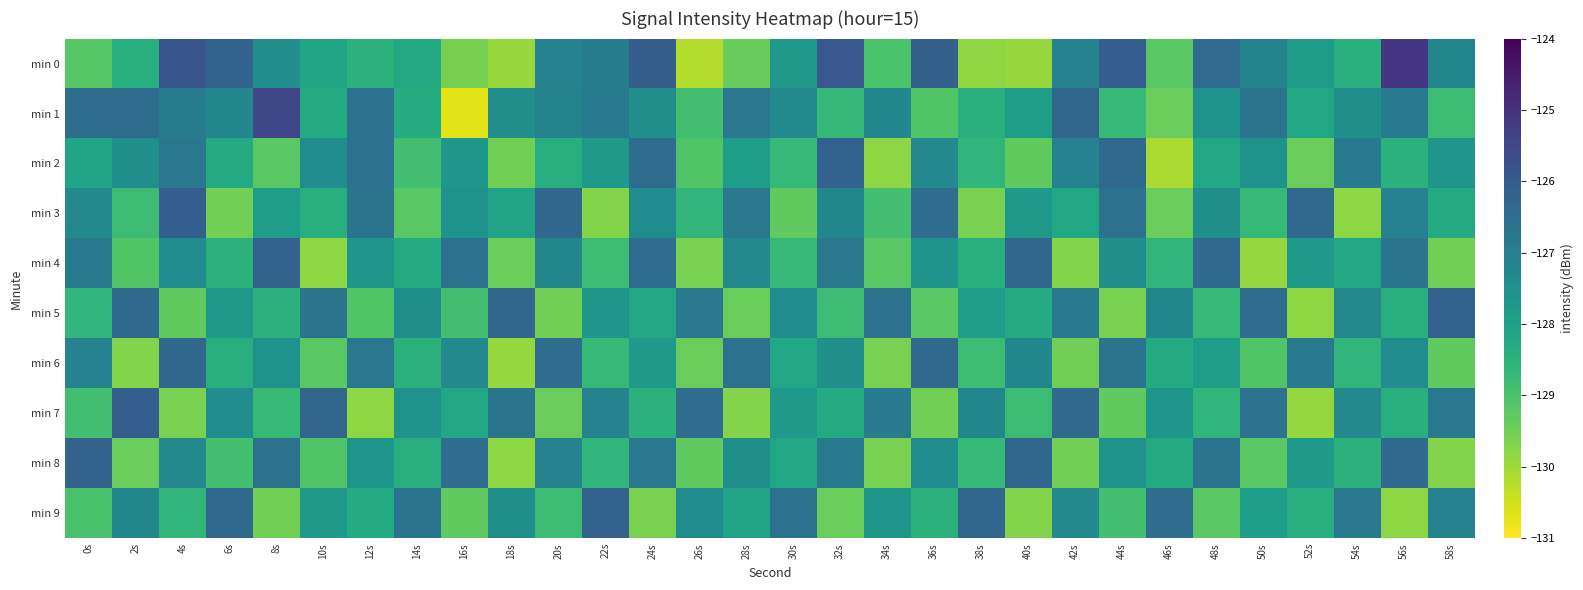

Reading left to right, transcribe all the data shown in this chart.

min 0: 0s=-129.2	2s=-128.4	4s=-125.9	6s=-126.2	8s=-127.4	10s=-128.1	12s=-128.5	14s=-128.2	16s=-129.6	18s=-129.9	20s=-127.1	22s=-126.9	24s=-126.1	26s=-130.2	28s=-129.4	30s=-127.8	32s=-125.9	34s=-129.0	36s=-126.2	38s=-129.8	40s=-129.9	42s=-127.1	44s=-126.1	46s=-129.2	48s=-126.5	50s=-127.2	52s=-127.9	54s=-128.4	56s=-125.1	58s=-127.2
min 1: 0s=-126.5	2s=-126.5	4s=-127.0	6s=-127.2	8s=-125.5	10s=-128.3	12s=-126.6	14s=-128.3	16s=-130.7	18s=-127.5	20s=-127.1	22s=-126.9	24s=-127.5	26s=-128.9	28s=-126.8	30s=-127.3	32s=-128.7	34s=-127.2	36s=-129.1	38s=-128.4	40s=-127.9	42s=-126.3	44s=-128.7	46s=-129.4	48s=-127.6	50s=-126.7	52s=-128.2	54s=-127.5	56s=-126.9	58s=-128.8
min 2: 0s=-128.1	2s=-127.5	4s=-126.8	6s=-128.3	8s=-129.2	10s=-127.4	12s=-126.6	14s=-128.9	16s=-127.7	18s=-129.5	20s=-128.4	22s=-127.8	24s=-126.5	26s=-129.1	28s=-127.9	30s=-128.7	32s=-126.2	34s=-129.8	36s=-127.3	38s=-128.6	40s=-129.3	42s=-127.1	44s=-126.4	46s=-130.1	48s=-128.2	50s=-127.6	52s=-129.4	54s=-126.9	56s=-128.5	58s=-127.7
min 3: 0s=-127.3	2s=-128.8	4s=-126.1	6s=-129.5	8s=-127.9	10s=-128.4	12s=-126.7	14s=-129.2	16s=-127.6	18s=-128.1	20s=-126.3	22s=-129.7	24s=-127.4	26s=-128.6	28s=-126.8	30s=-129.3	32s=-127.2	34s=-128.9	36s=-126.5	38s=-129.6	40s=-127.8	42s=-128.2	44s=-126.6	46s=-129.4	48s=-127.5	50s=-128.7	52s=-126.4	54s=-129.8	56s=-127.1	58s=-128.3
min 4: 0s=-126.9	2s=-129.1	4s=-127.4	6s=-128.5	8s=-126.2	10s=-129.8	12s=-127.7	14s=-128.3	16s=-126.6	18s=-129.4	20s=-127.2	22s=-128.8	24s=-126.5	26s=-129.6	28s=-127.3	30s=-128.7	32s=-126.8	34s=-129.2	36s=-127.6	38s=-128.4	40s=-126.3	42s=-129.7	44s=-127.5	46s=-128.6	48s=-126.4	50s=-129.9	52s=-127.8	54s=-128.2	56s=-126.7	58s=-129.5
min 5: 0s=-128.6	2s=-126.4	4s=-129.3	6s=-127.8	8s=-128.5	10s=-126.7	12s=-129.1	14s=-127.5	16s=-128.9	18s=-126.3	20s=-129.5	22s=-127.7	24s=-128.2	26s=-126.8	28s=-129.4	30s=-127.4	32s=-128.8	34s=-126.6	36s=-129.2	38s=-127.9	40s=-128.3	42s=-126.9	44s=-129.6	46s=-127.2	48s=-128.7	50s=-126.5	52s=-129.8	54s=-127.3	56s=-128.4	58s=-126.2
min 6: 0s=-127.1	2s=-129.7	4s=-126.3	6s=-128.4	8s=-127.6	10s=-129.2	12s=-126.8	14s=-128.5	16s=-127.3	18s=-129.9	20s=-126.5	22s=-128.7	24s=-127.8	26s=-129.4	28s=-126.6	30s=-128.2	32s=-127.5	34s=-129.6	36s=-126.4	38s=-128.8	40s=-127.2	42s=-129.5	44s=-126.7	46s=-128.3	48s=-127.9	50s=-129.1	52s=-126.9	54s=-128.6	56s=-127.4	58s=-129.3
min 7: 0s=-128.9	2s=-126.1	4s=-129.6	6s=-127.4	8s=-128.7	10s=-126.3	12s=-129.8	14s=-127.6	16s=-128.2	18s=-126.7	20s=-129.4	22s=-127.1	24s=-128.5	26s=-126.5	28s=-129.7	30s=-127.8	32s=-128.3	34s=-126.9	36s=-129.5	38s=-127.2	40s=-128.8	42s=-126.4	44s=-129.3	46s=-127.7	48s=-128.6	50s=-126.6	52s=-129.9	54s=-127.3	56s=-128.4	58s=-126.8
min 8: 0s=-126.2	2s=-129.4	4s=-127.3	6s=-128.9	8s=-126.6	10s=-129.1	12s=-127.7	14s=-128.4	16s=-126.5	18s=-129.8	20s=-127.1	22s=-128.6	24s=-126.8	26s=-129.3	28s=-127.5	30s=-128.2	32s=-126.9	34s=-129.6	36s=-127.4	38s=-128.7	40s=-126.3	42s=-129.5	44s=-127.6	46s=-128.3	48s=-126.7	50s=-129.2	52s=-127.8	54s=-128.5	56s=-126.4	58s=-129.7
min 9: 0s=-129.0	2s=-127.2	4s=-128.6	6s=-126.4	8s=-129.5	10s=-127.8	12s=-128.3	14s=-126.7	16s=-129.3	18s=-127.5	20s=-128.8	22s=-126.2	24s=-129.6	26s=-127.4	28s=-128.1	30s=-126.6	32s=-129.4	34s=-127.7	36s=-128.5	38s=-126.3	40s=-129.7	42s=-127.3	44s=-128.9	46s=-126.5	48s=-129.2	50s=-127.9	52s=-128.4	54s=-126.8	56s=-129.8	58s=-127.1